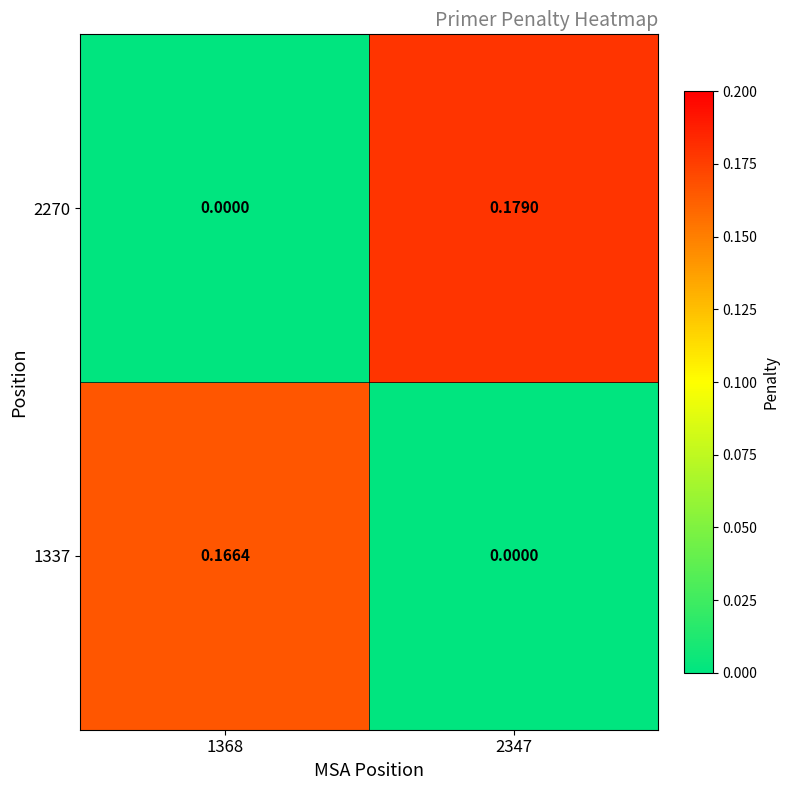

List the series in order of their overall mean, highest first.

2270, 1337